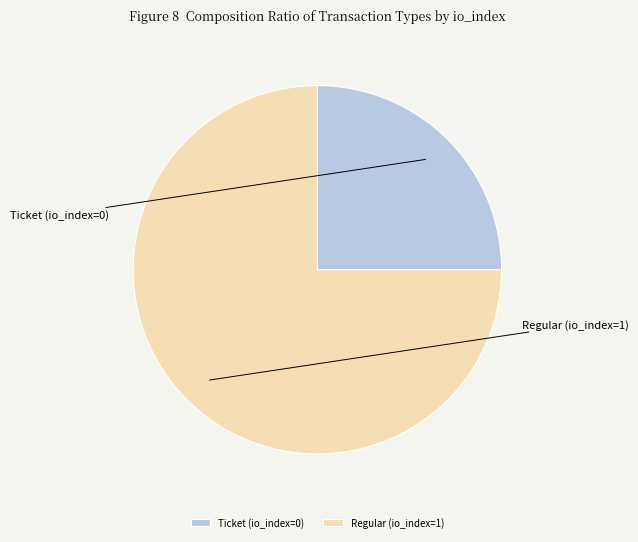

How many segments does this pie chart have?

2